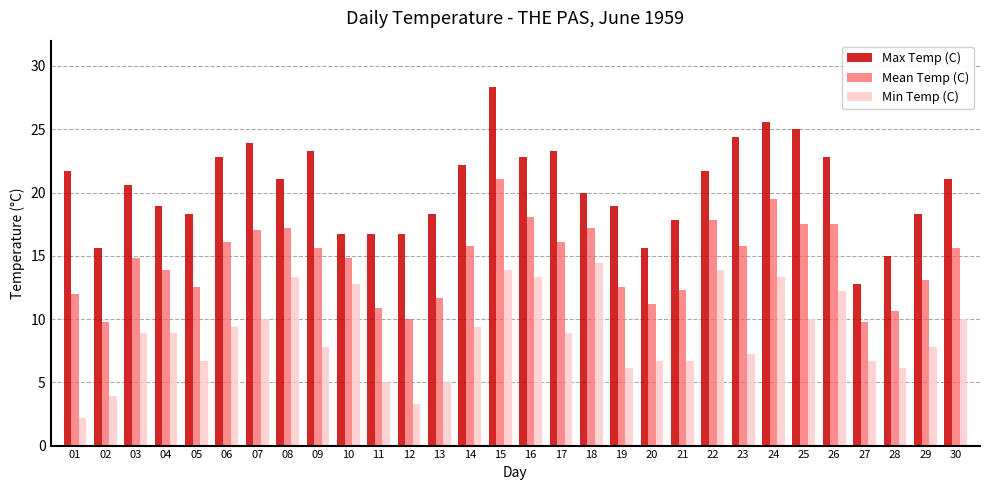

What is the difference between the second highest and minimum values in the Min Temp (C) series?

11.7